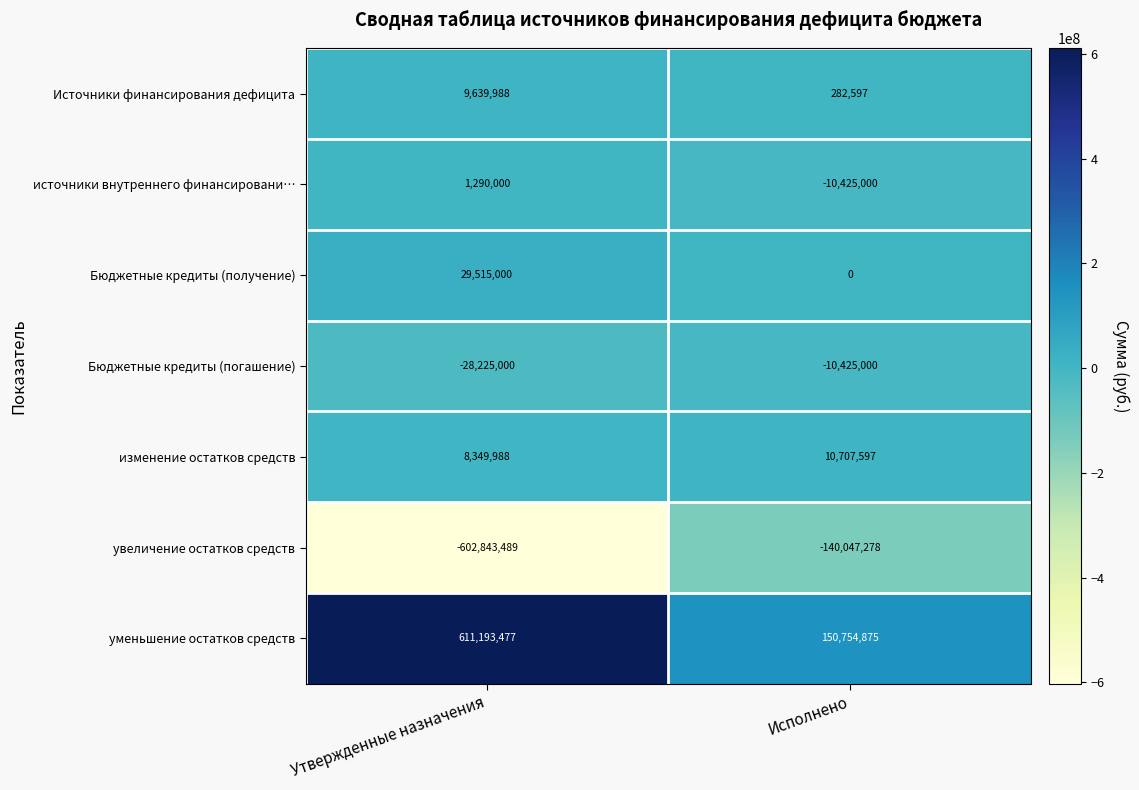

Reading left to right, extract all data points from this chart.

Источники финансирования дефицита: 9639988	282597
источники внутреннего финансировани…: 1290000	-10425000
Бюджетные кредиты (получение): 29515000	0
Бюджетные кредиты (погашение): -28225000	-10425000
изменение остатков средств: 8349988	10707597
увеличение остатков средств: -602843489	-140047278
уменьшение остатков средств: 611193477	150754875